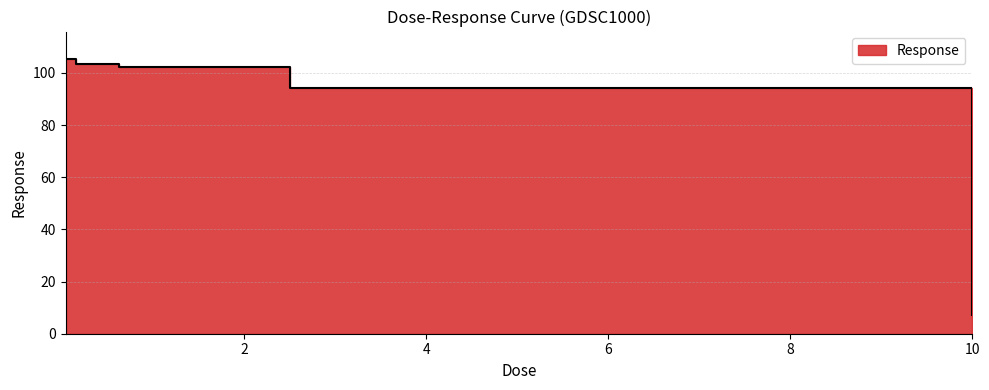

Which has a higher value, 2.5 or 10.0?

2.5